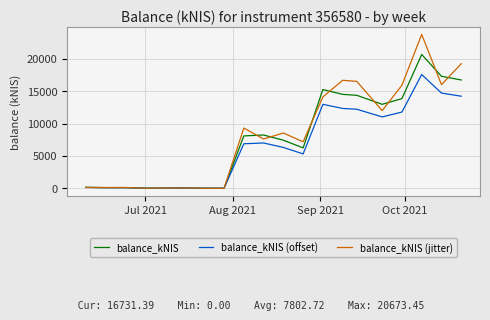

Count the number of data series in this chart.

3